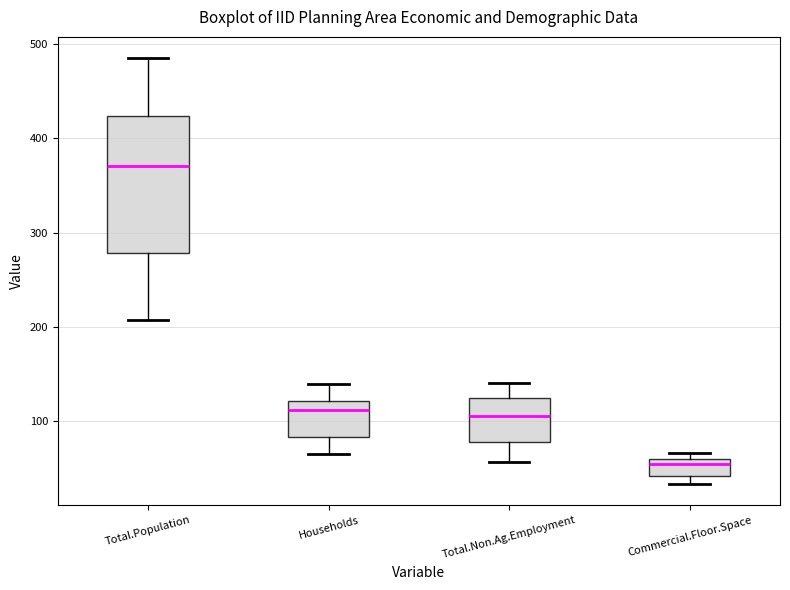

Which box's median line is the highest?

Total.Population